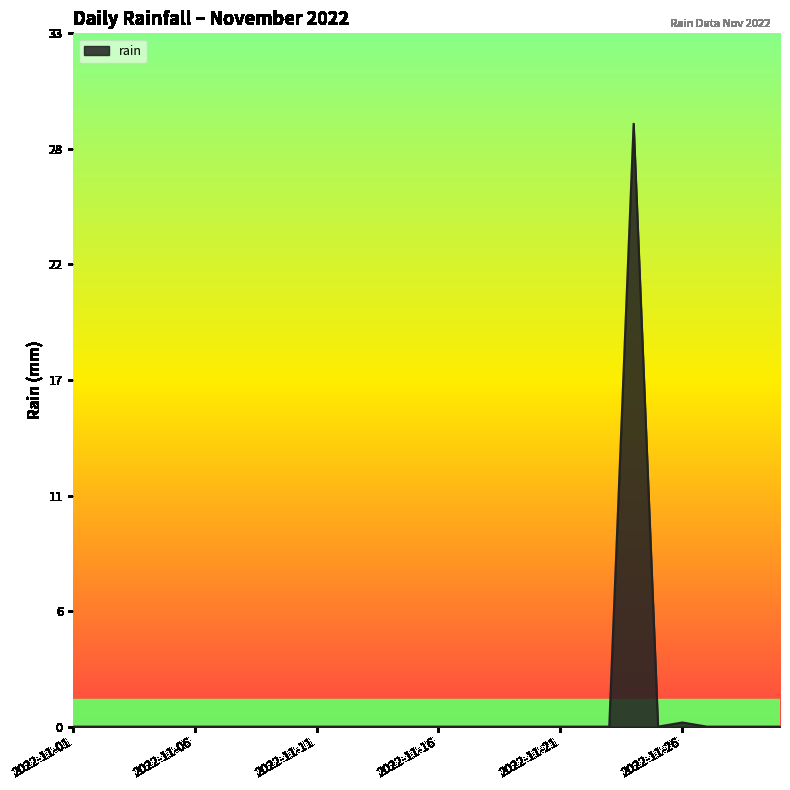

Reading left to right, extract all data points from this chart.

0.0	0.0	0.0	0.0	0.0	0.0	0.0	0.0	0.0	0.0	0.0	0.0	0.0	0.0	0.0	0.0	0.0	0.0	0.0	0.0	0.0	0.0	0.0	29.0	0.0	0.2	0.0	0.0	0.0	0.0